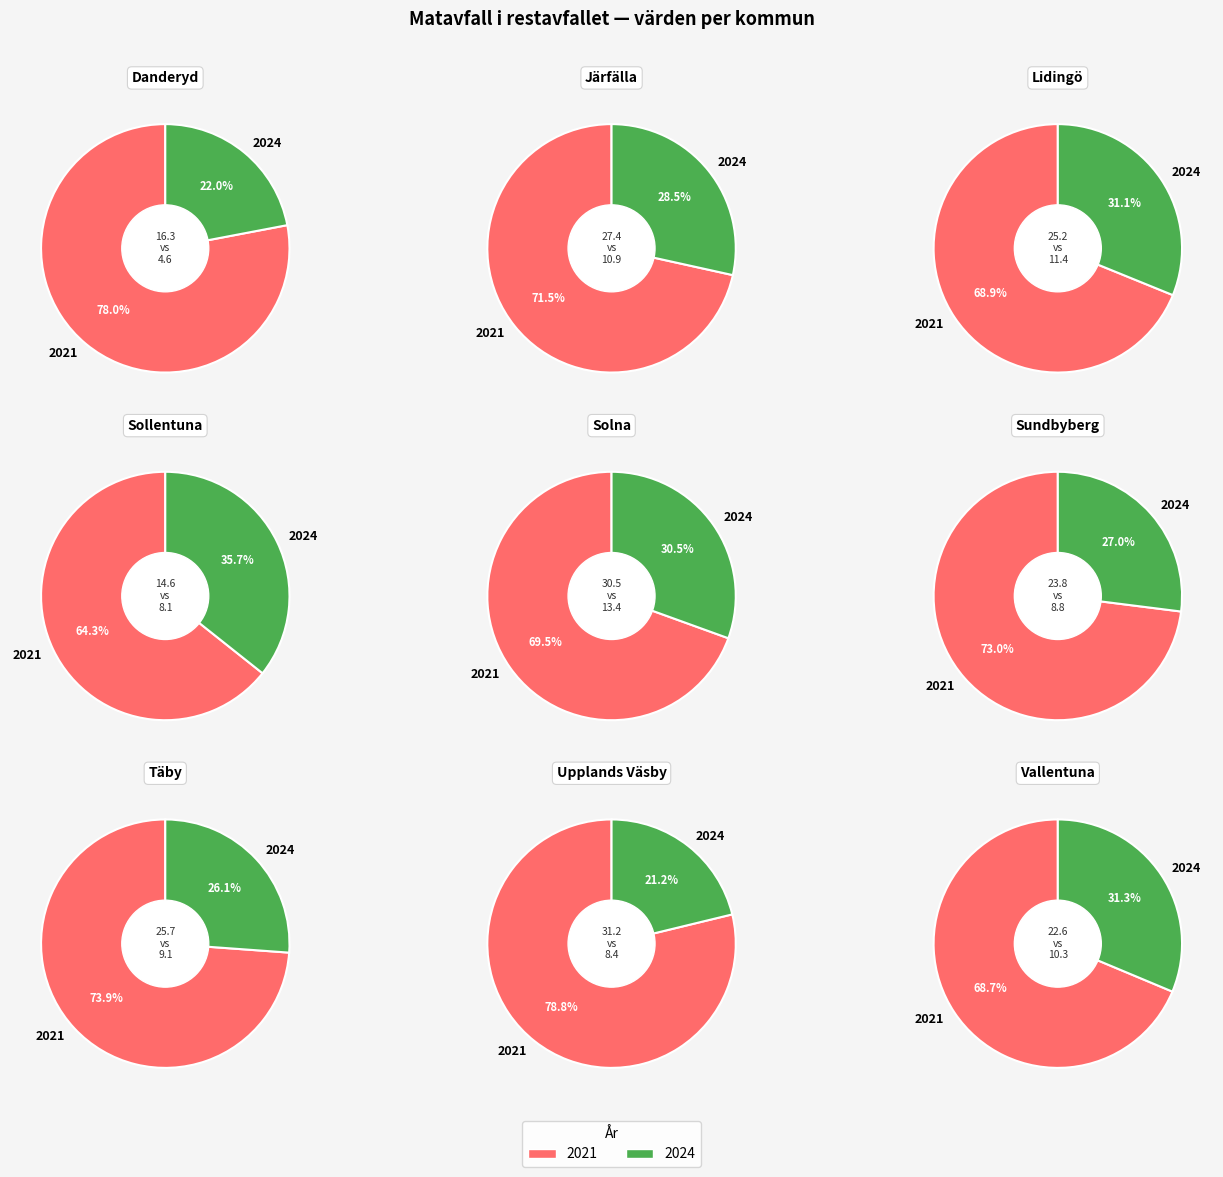

Is it true that Vallentuna is 12% of the pie?

True